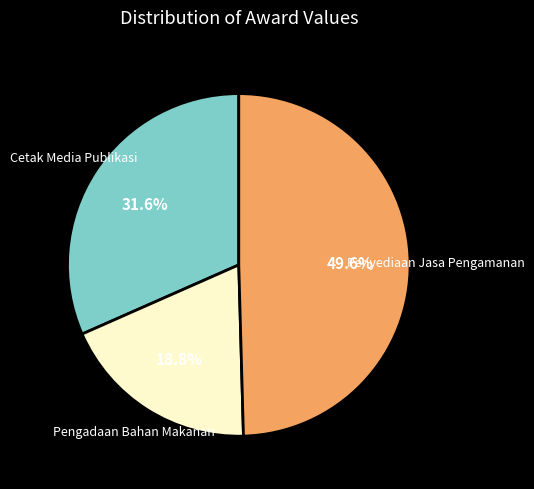

Is it true that Cetak Media Publikasi is 19% of the pie?

False